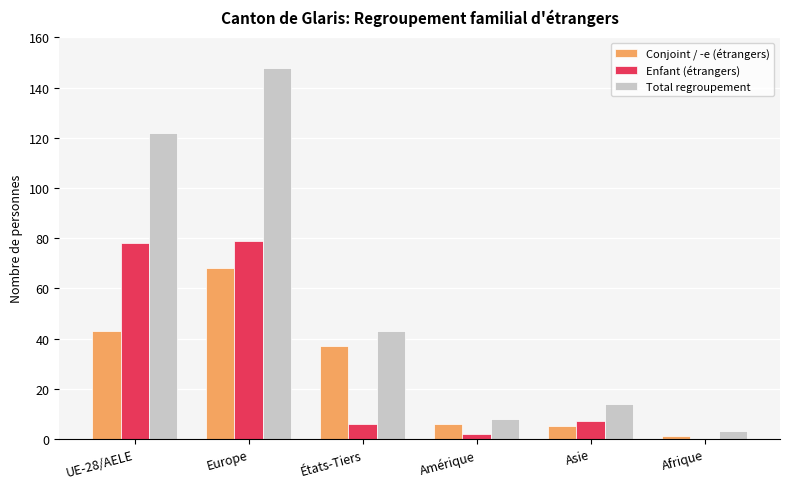

What value does the Total regroupement series have at Amérique?

8